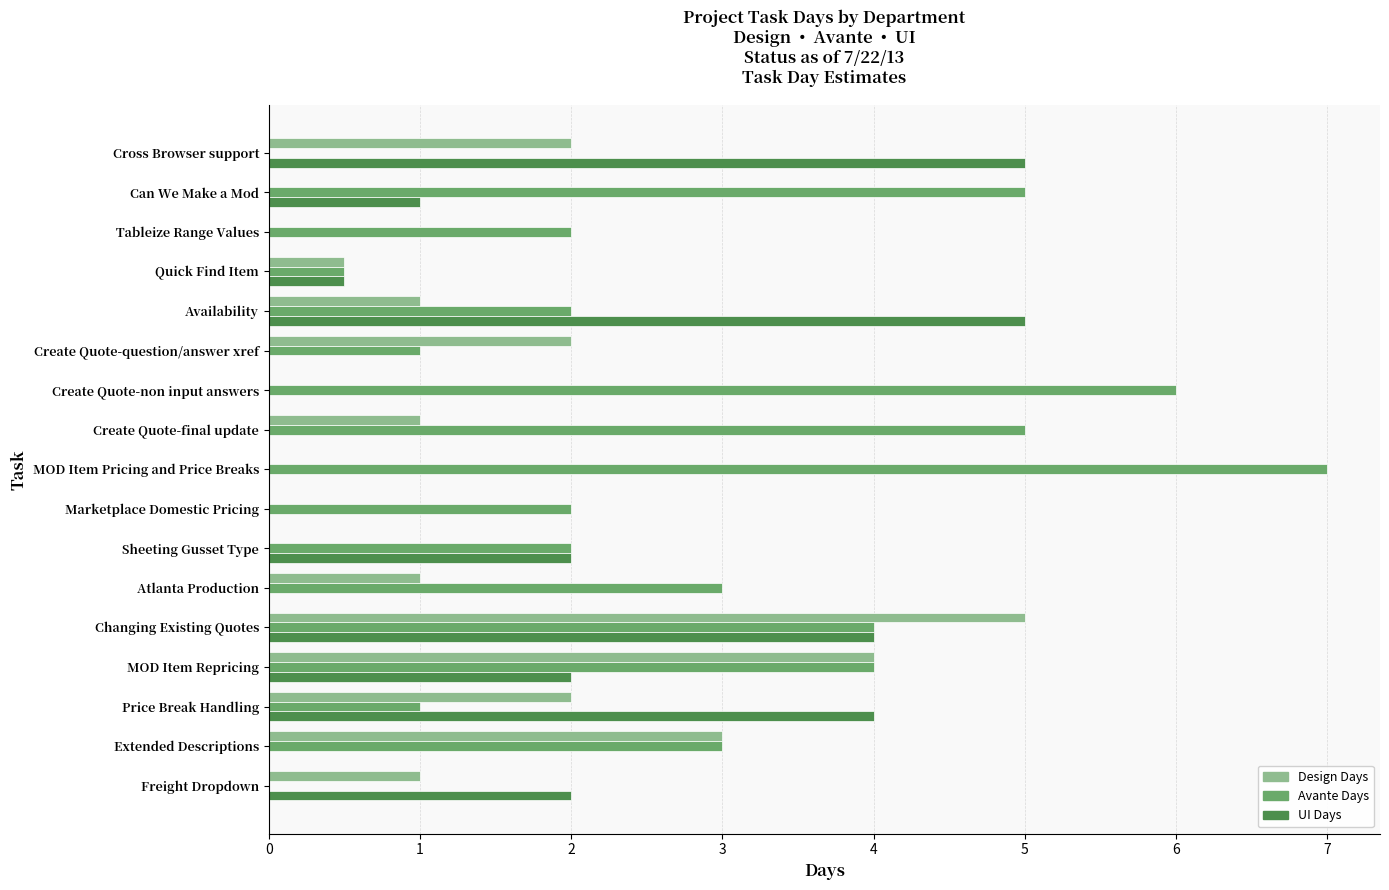

What is the maximum value shown in the chart?

7.0